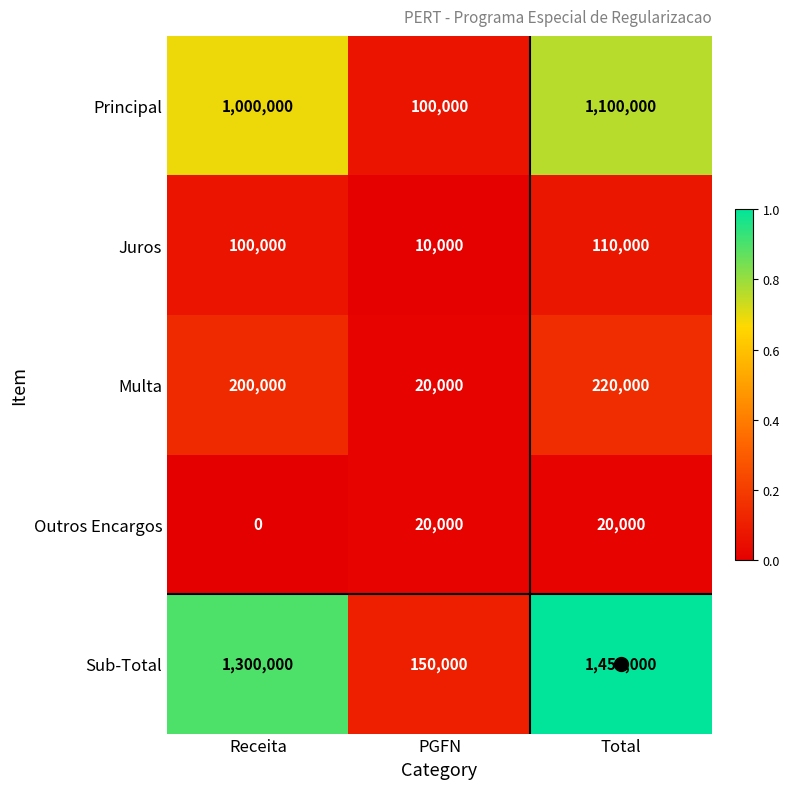

Between PGFN and Total, which series saw the biggest shift?

Sub-Total